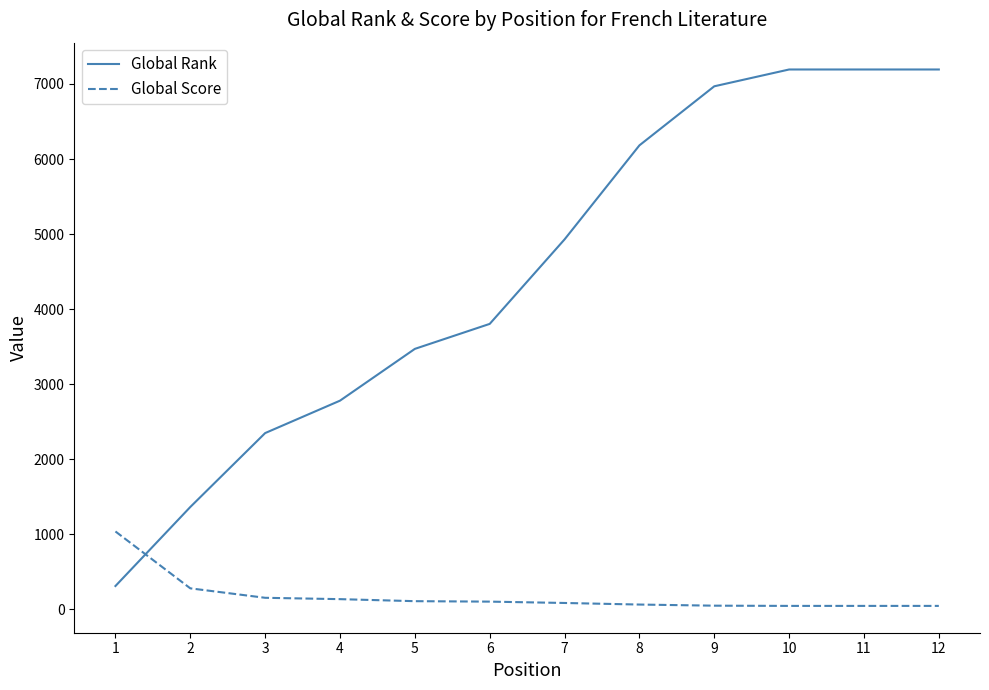

List the series in order of their peak value, highest first.

Global Rank, Global Score